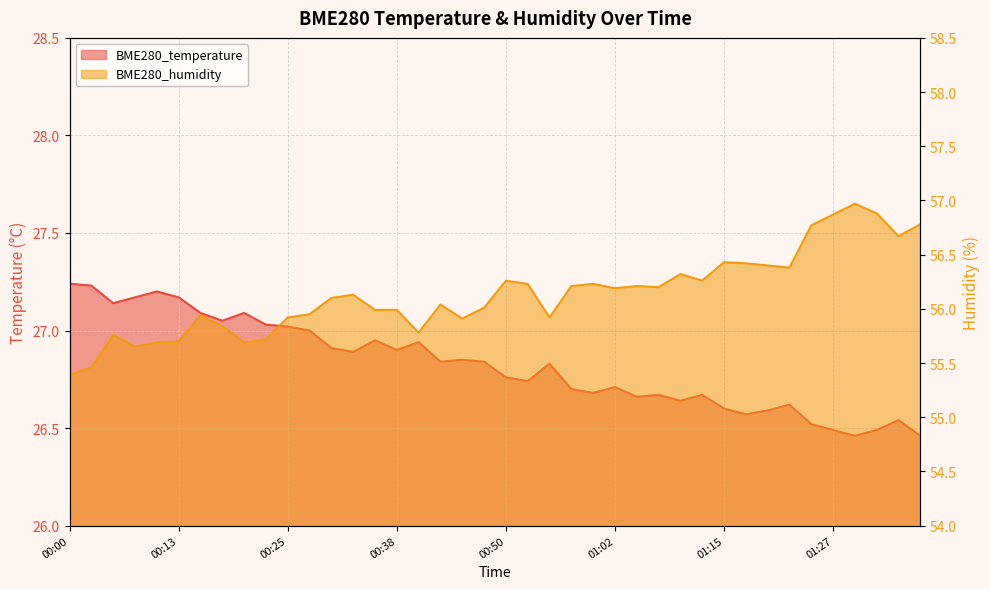

How many lines are shown in the chart?

2